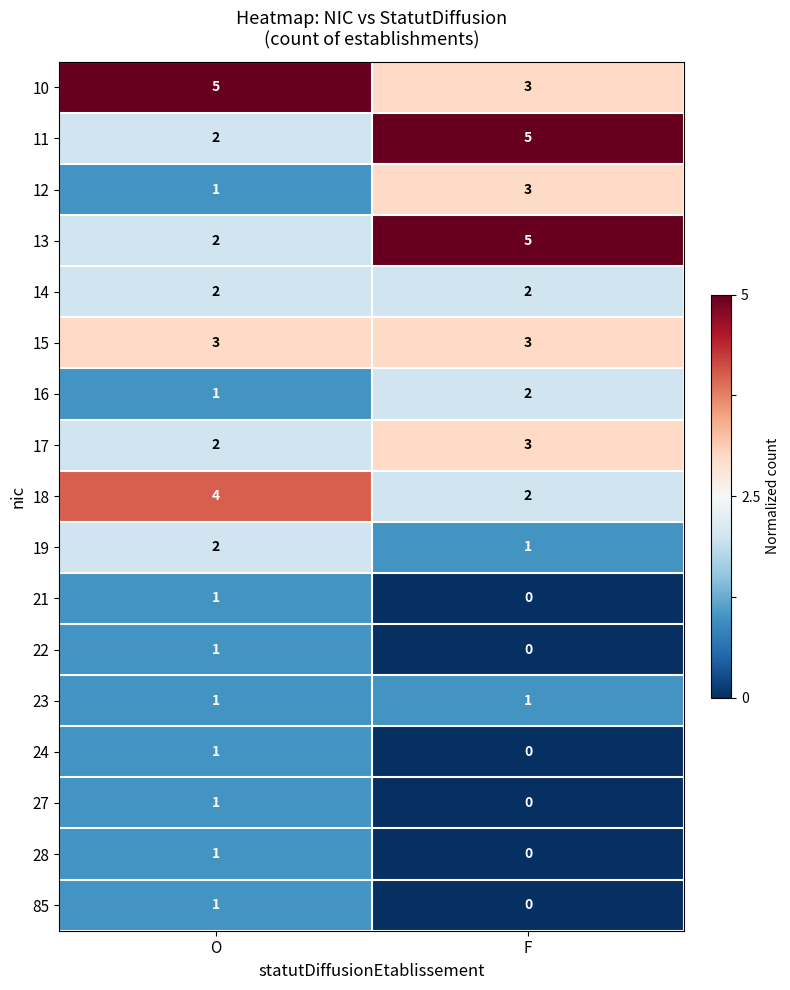

Where is 27 nearest to the value 0?

F